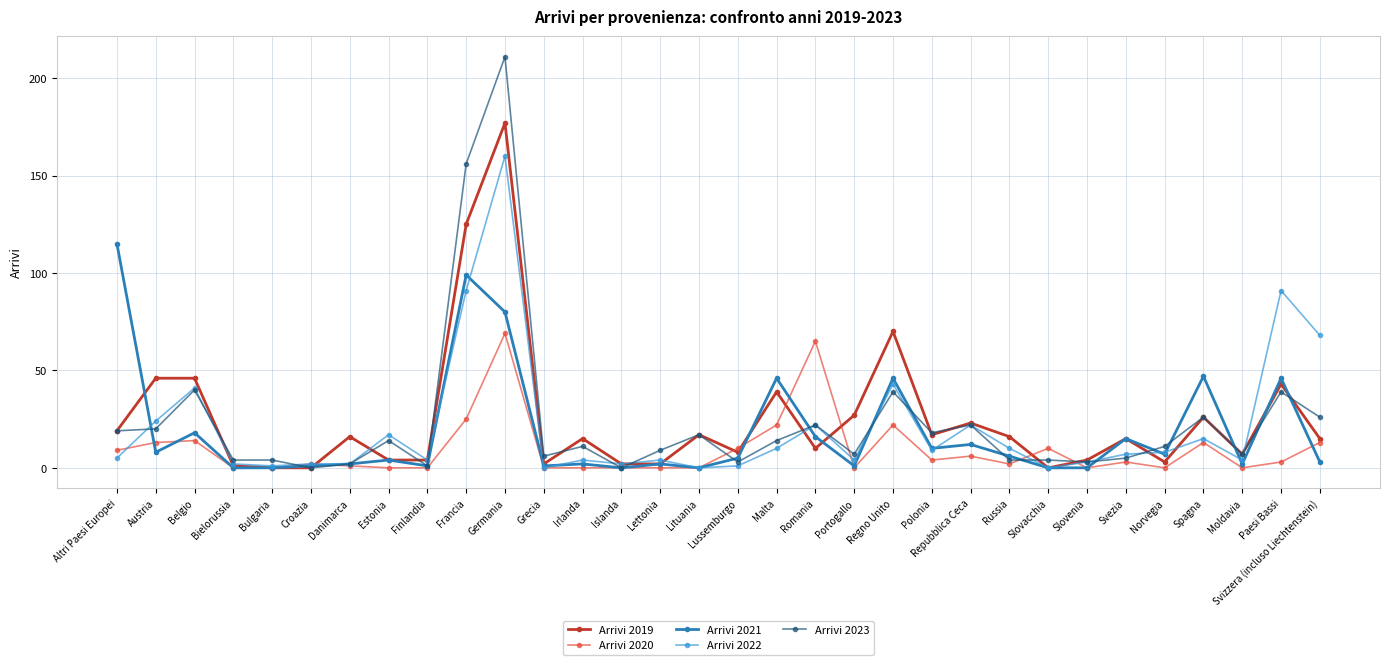

Does the chart have visible grid lines?

Yes